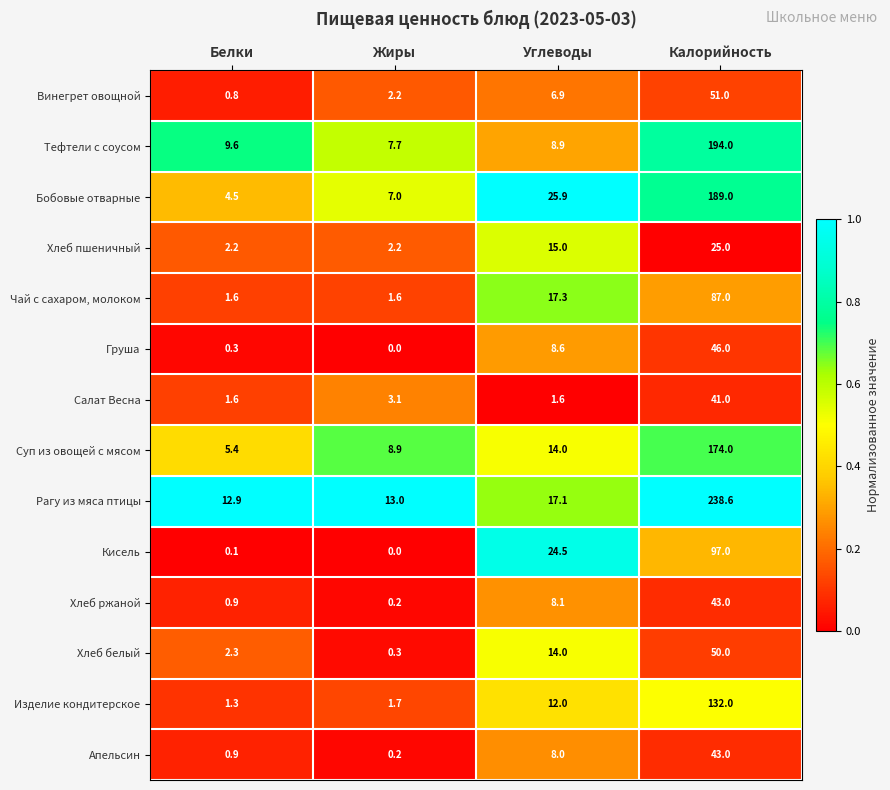

What is the sum of all Бобовые отварные values?

226.4